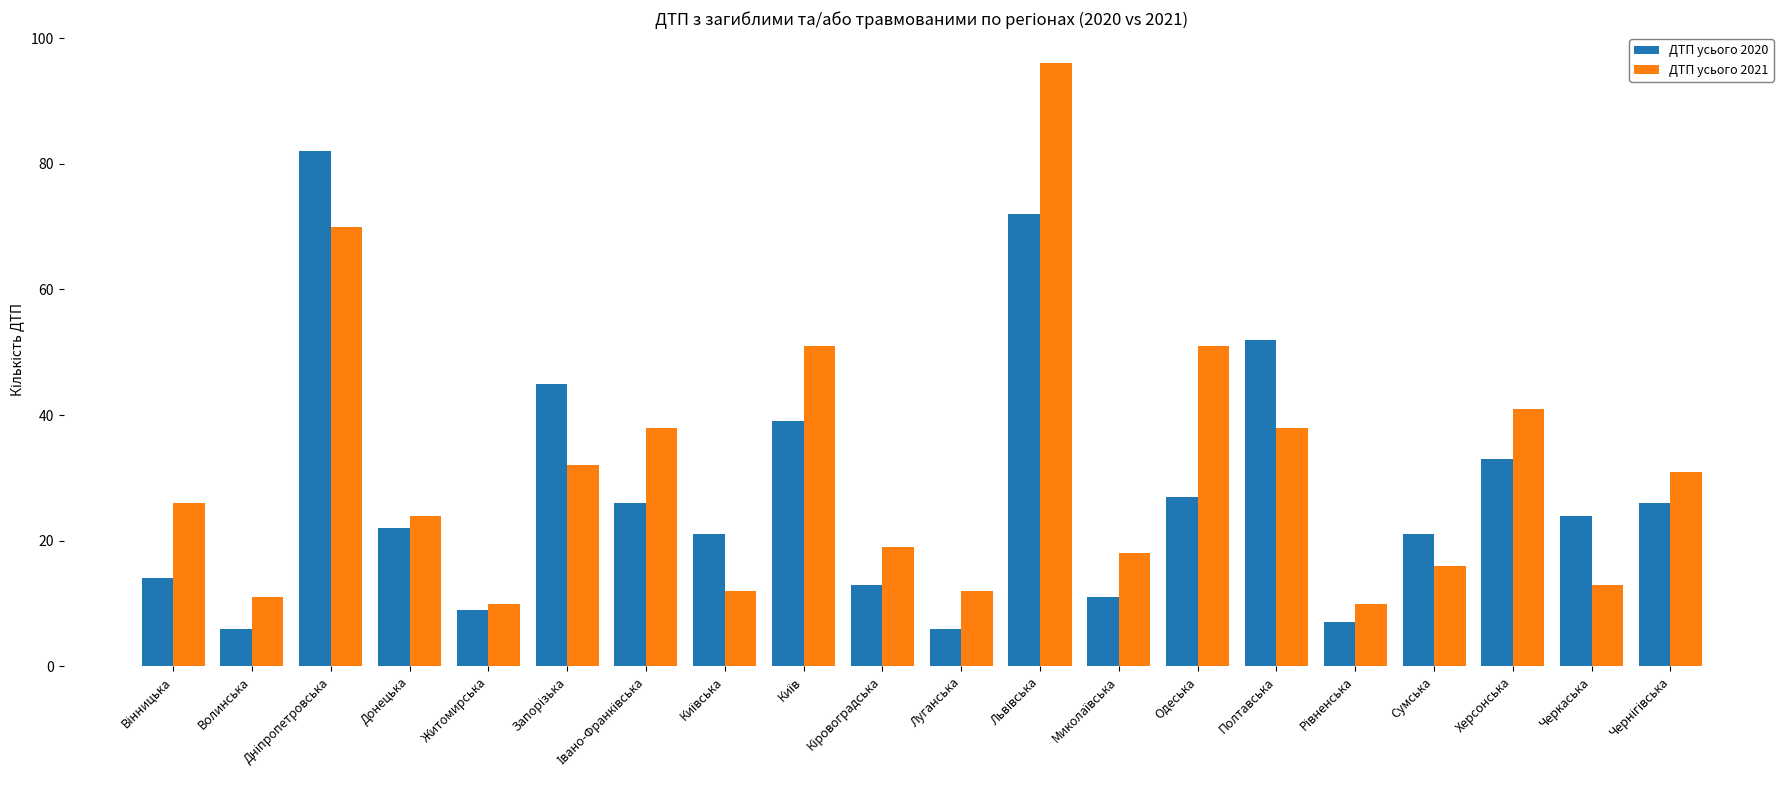

How many distinct data groups are displayed?

2